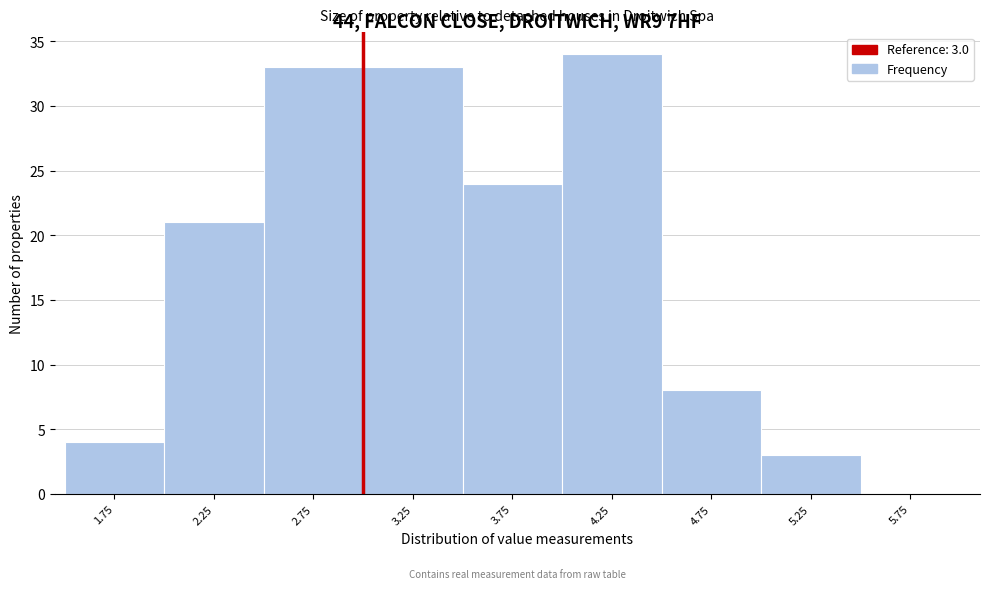

Which range on the x-axis has the tallest bar?

4.0 to 4.5